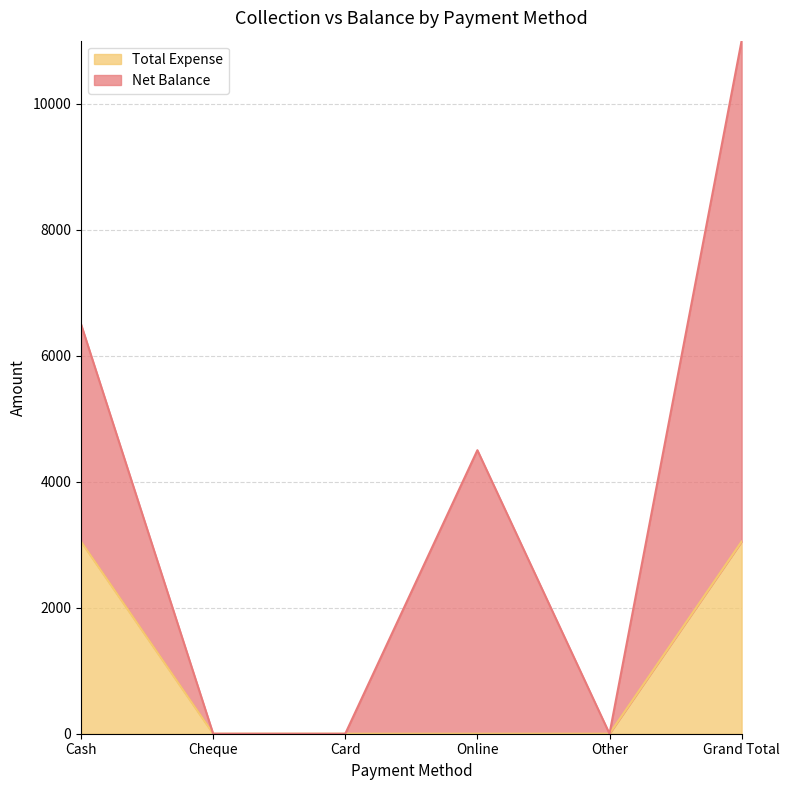

How many data points are above 0?

2